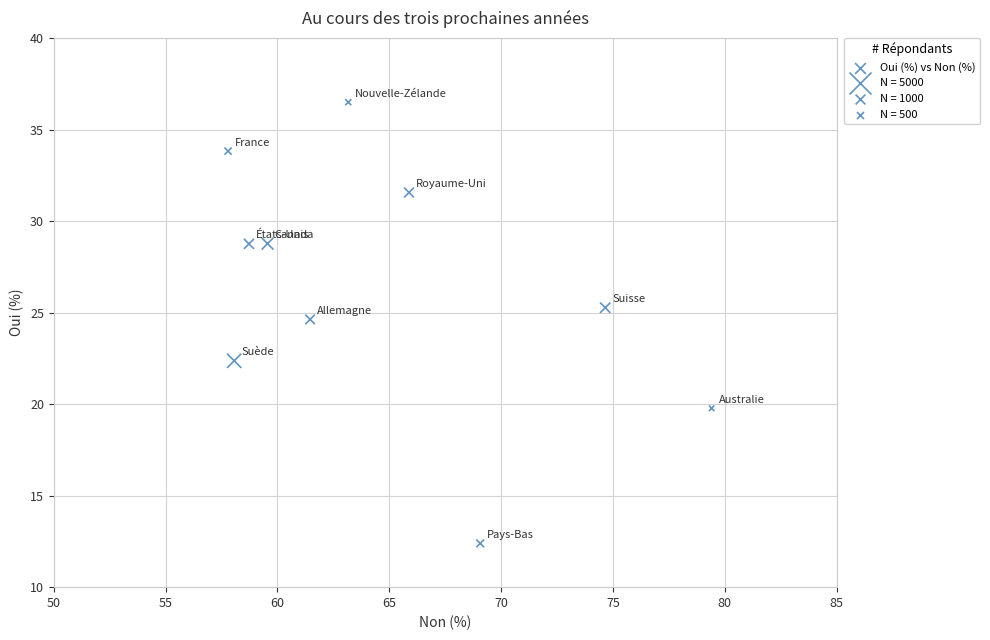

What Y value in the scatter plot is closest to 24?

24.6